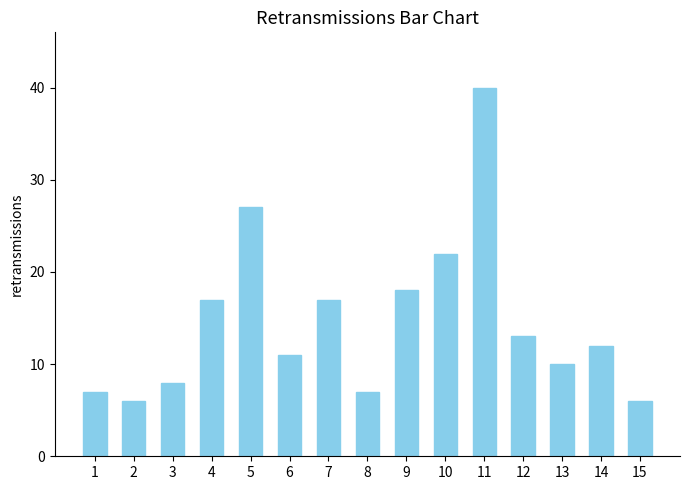

What is the average value?

15